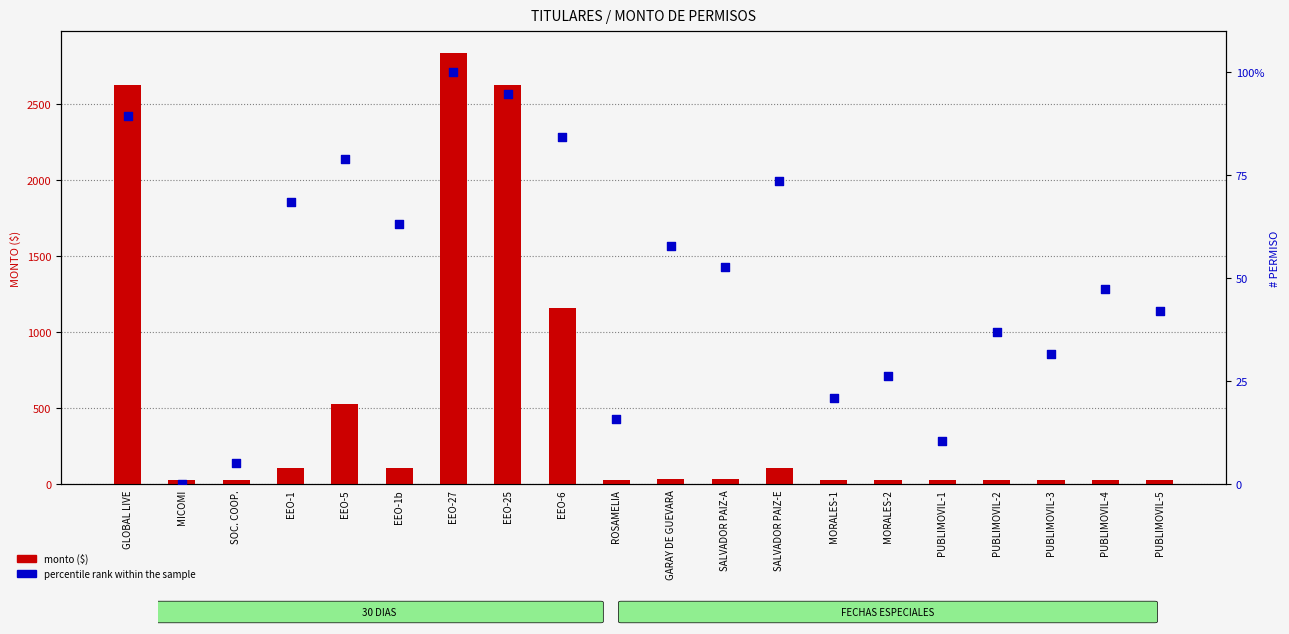

At how many categories does at least one series exceed 2628?

1